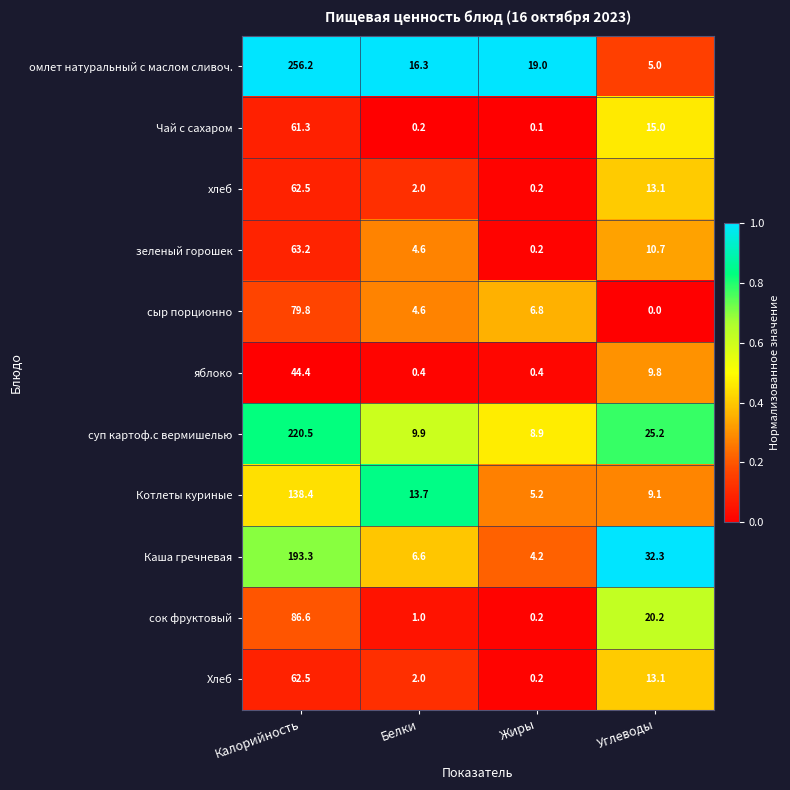

What is the total value across all series at Жиры?

45.4